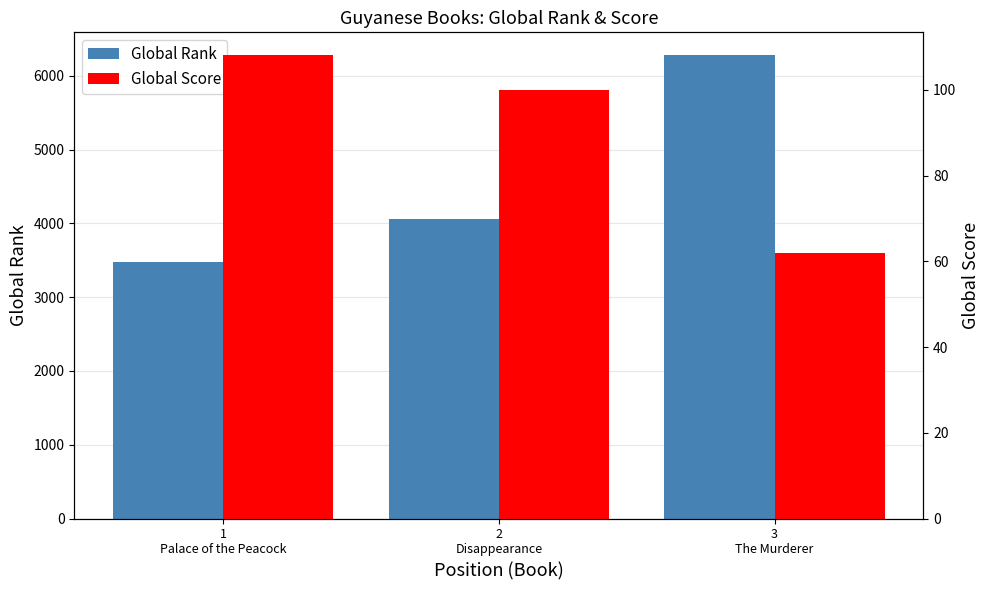

What is the value of the Global Score bar at the 1st from the left?

108